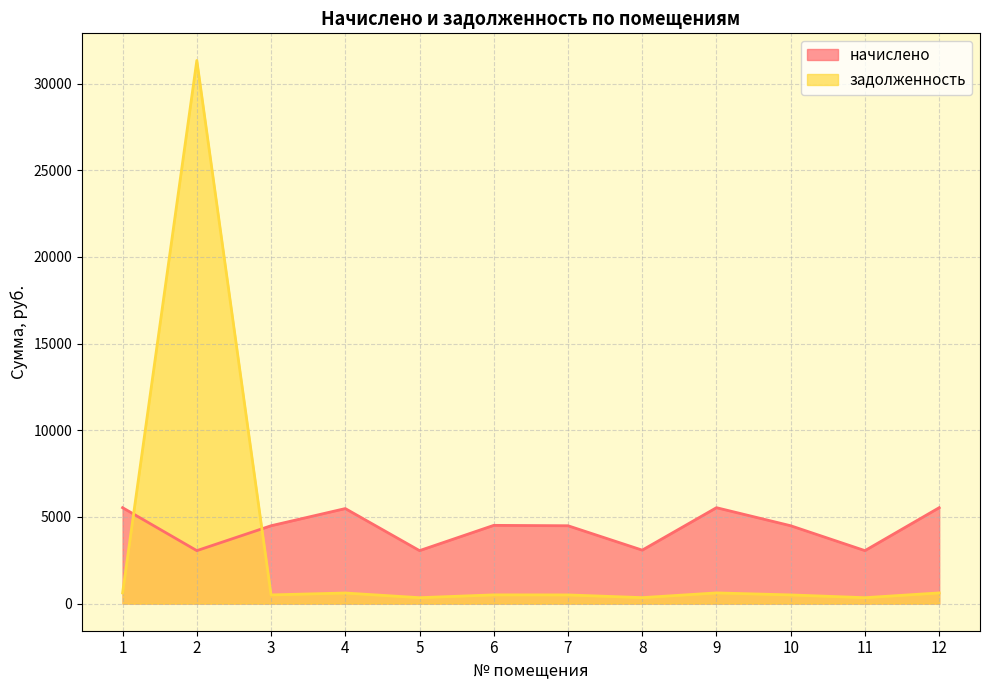

What are all the series names shown in the legend?

начислено, задолженность